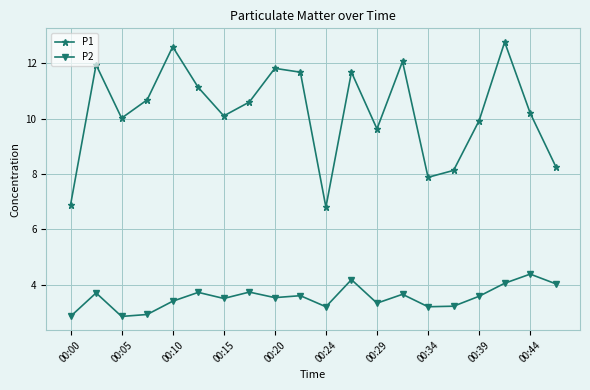

What is the difference between the maximum and minimum values in the P1 series?

6.0